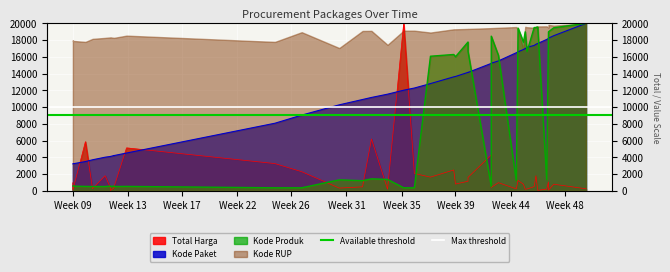

Which category has the highest value in the Available threshold series?

Week 09